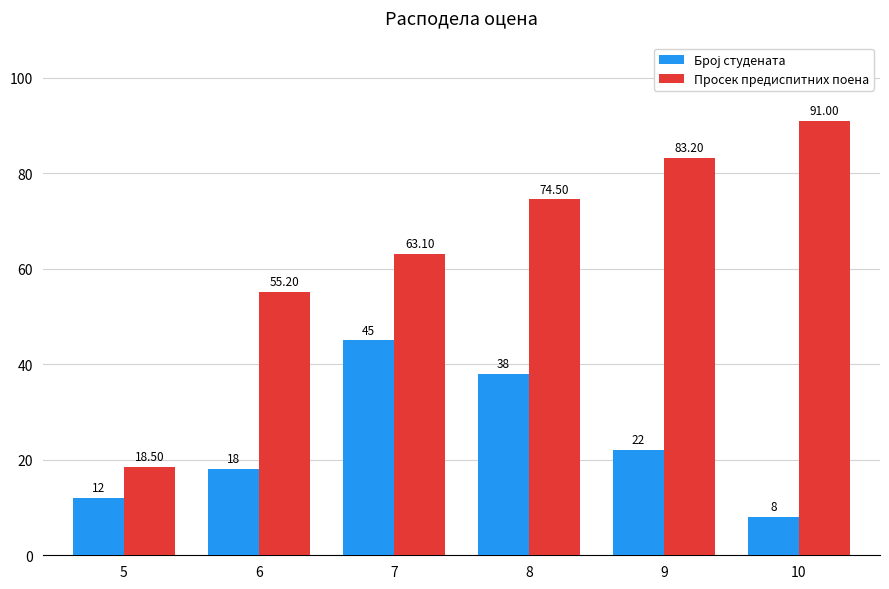

Which series has the widest spread of values?

Просек предиспитних поена